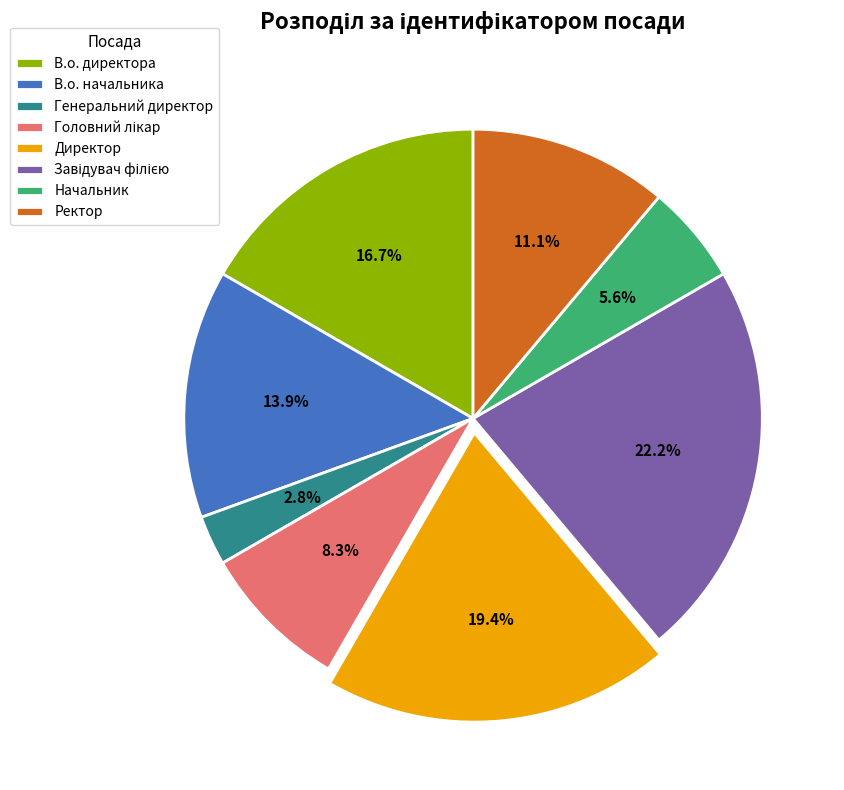

Between В.о. директора and Начальник, which is larger?

В.о. директора